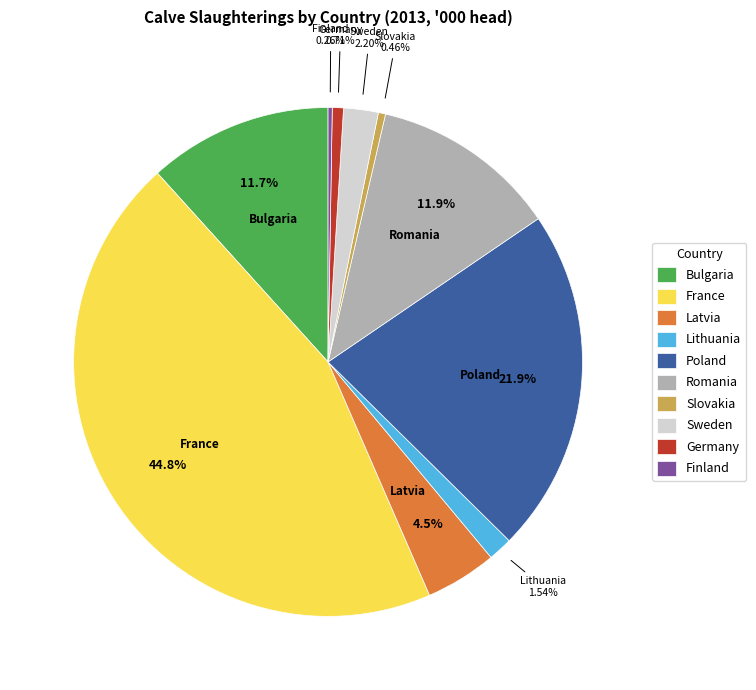

What percentage is the Bulgaria slice, to the nearest percent?

12%